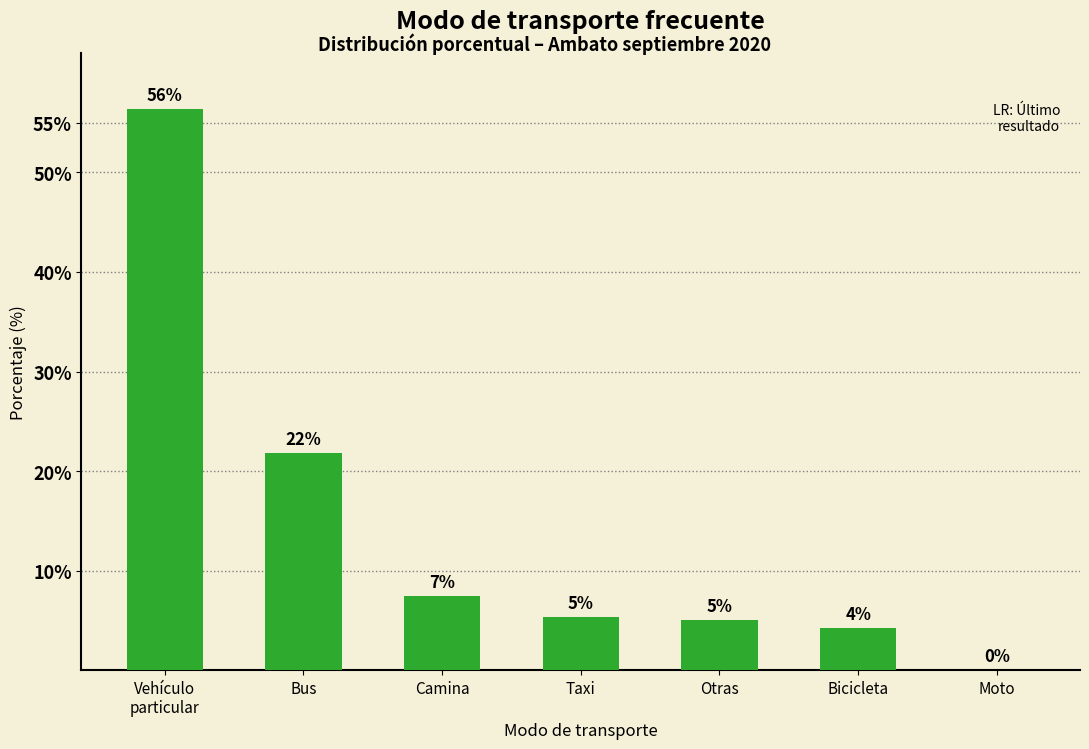

Rank the categories by value from highest to lowest.

Vehículo
particular, Bus, Camina, Taxi, Otras, Bicicleta, Moto